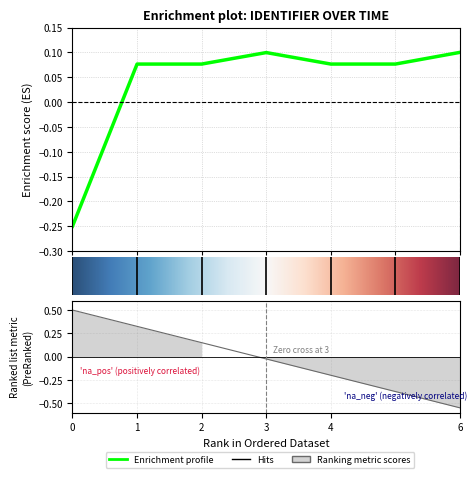

How many values are below zero?

1